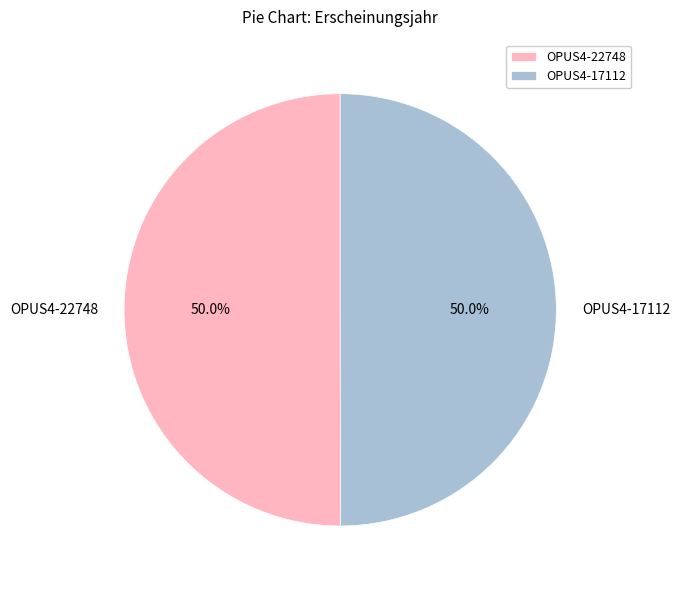

What portion of the pie excludes OPUS4-22748?

50.0%